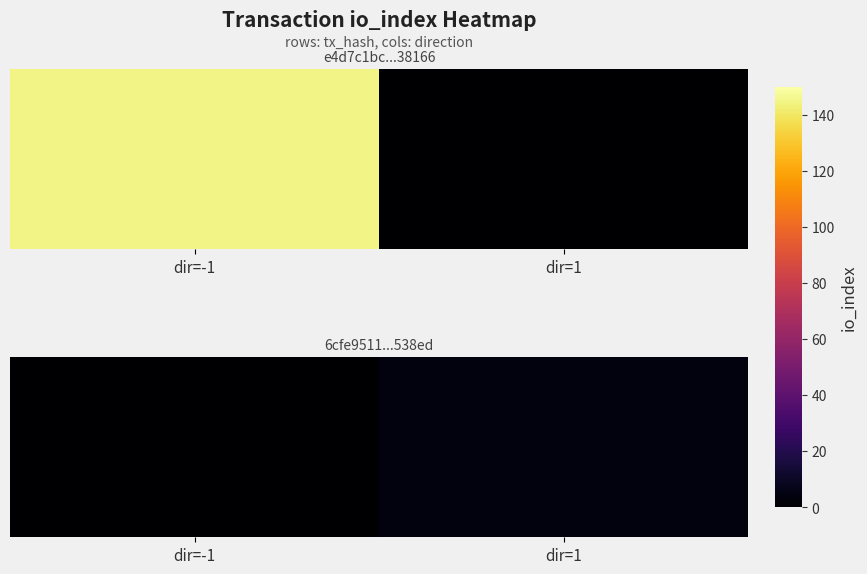

List the labels in order of value, largest first.

dir=1, dir=-1